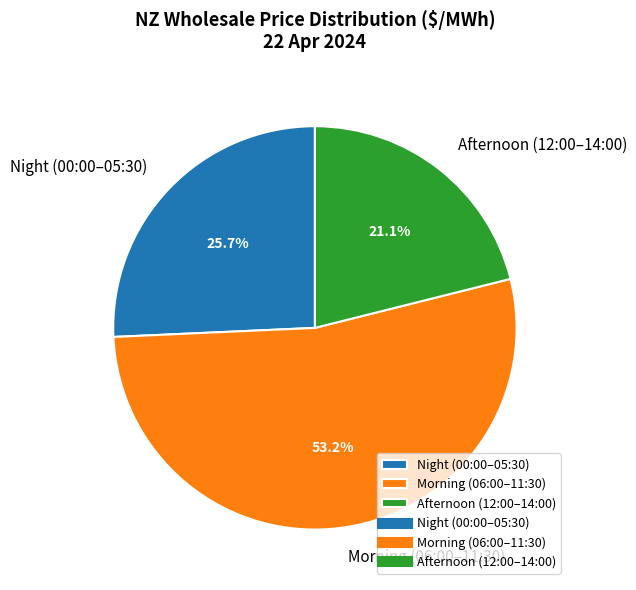

What percentage is NOT represented by Morning (06:00–11:30)?

46.8%